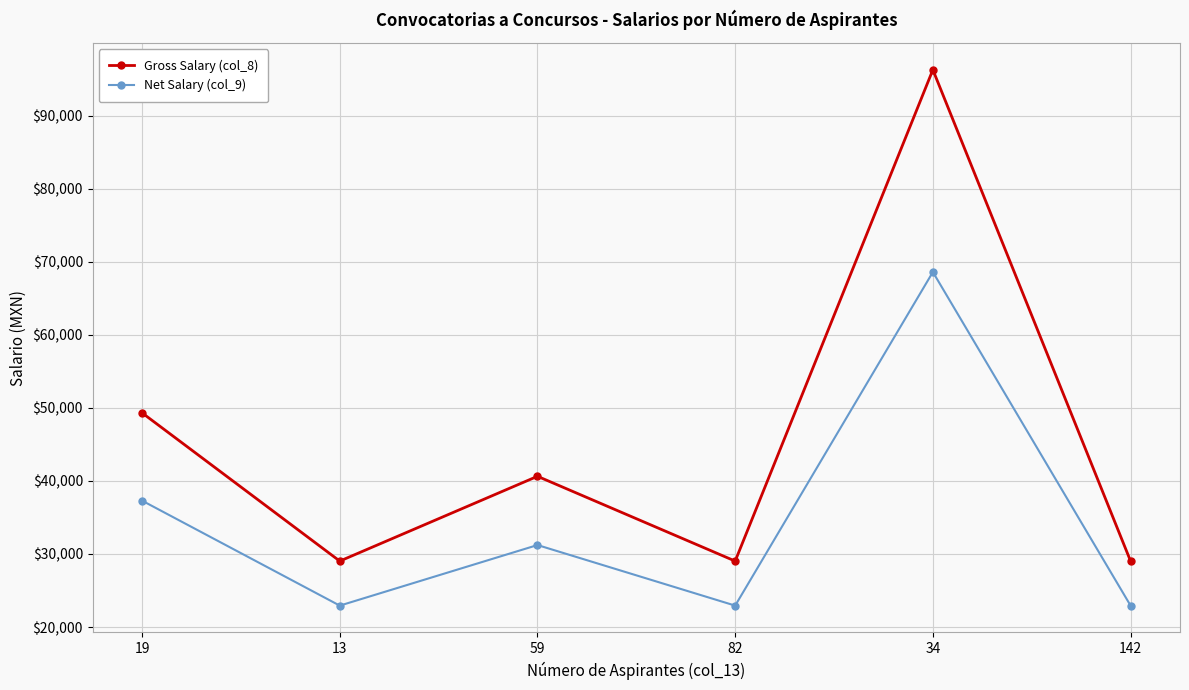

At which category is the sum across all series the highest?

34